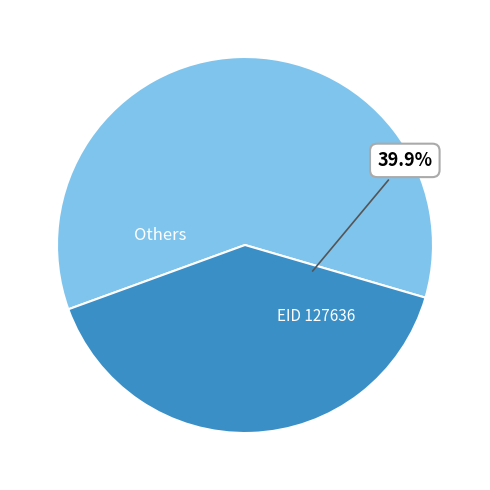

To the nearest percent, what is the difference between the largest and smallest slice percentages?

20%